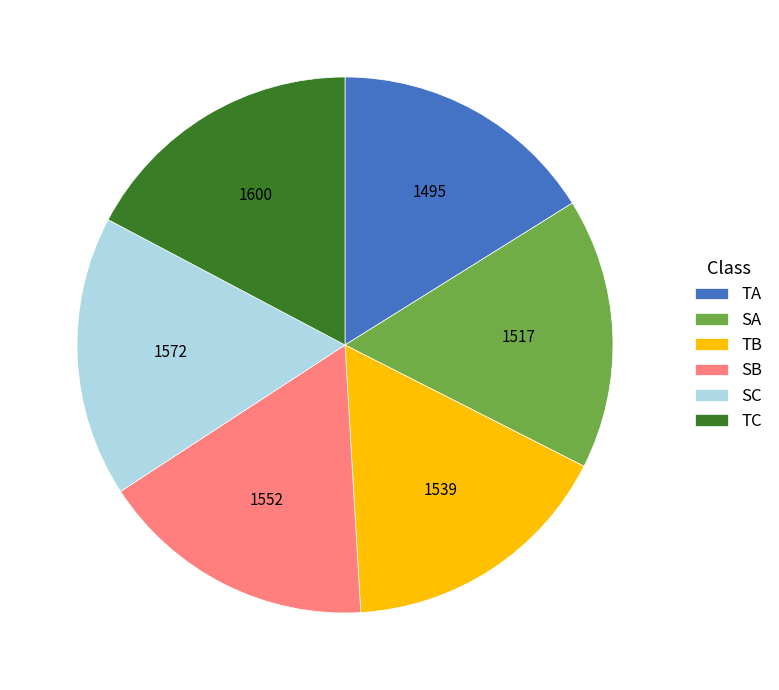

Does SB account for over 50% of the chart?

No